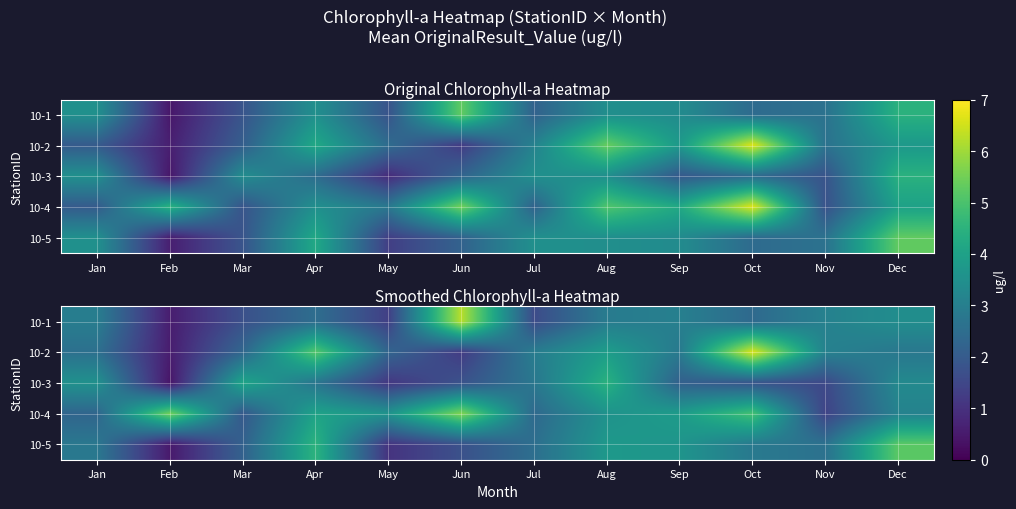

How many categories are shown in the chart?

12